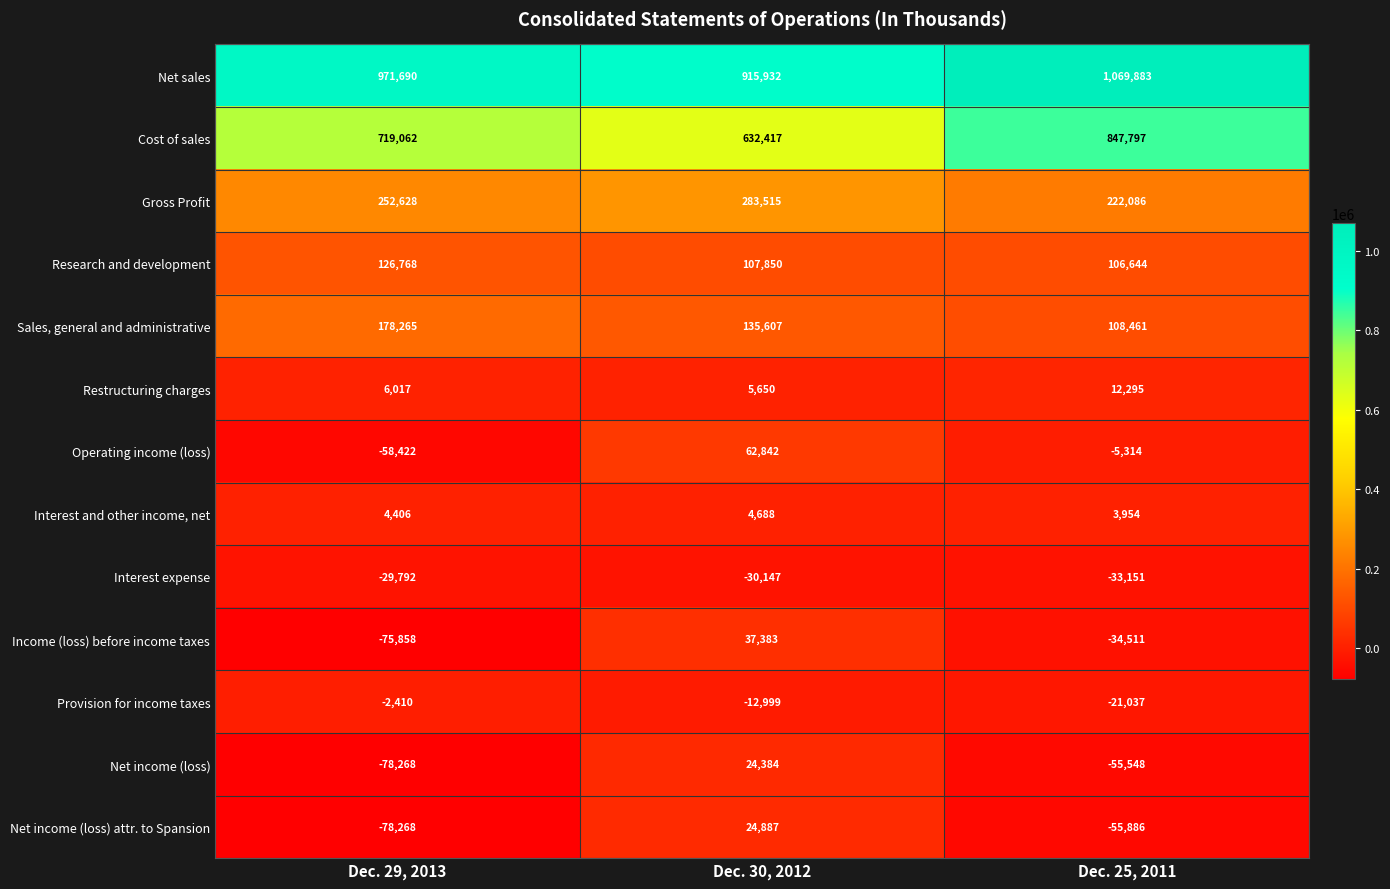

The value of Net income (loss) at Dec. 30, 2012 is 34317. True or false?

False